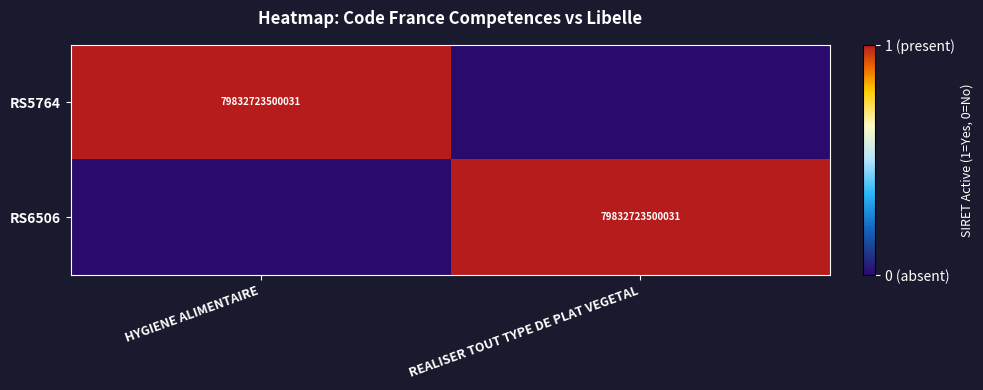

What is the total value across all series at REALISER TOUT TYPE DE PLAT VEGETAL?

1